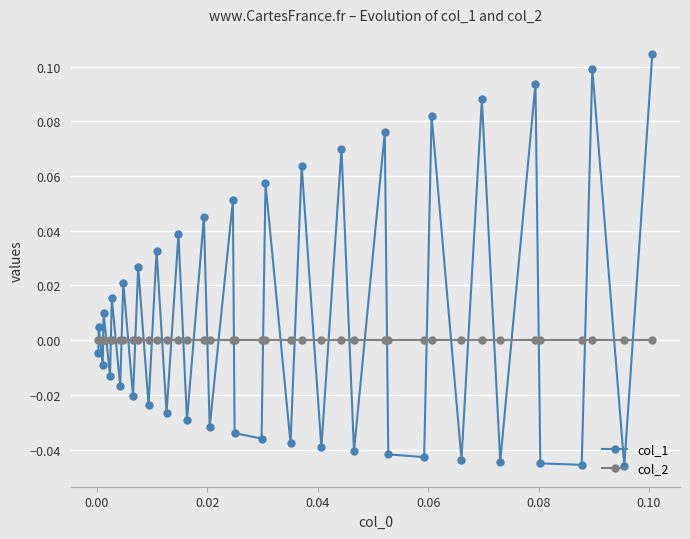

Rank the series by their average value, from highest to lowest.

col_1, col_2